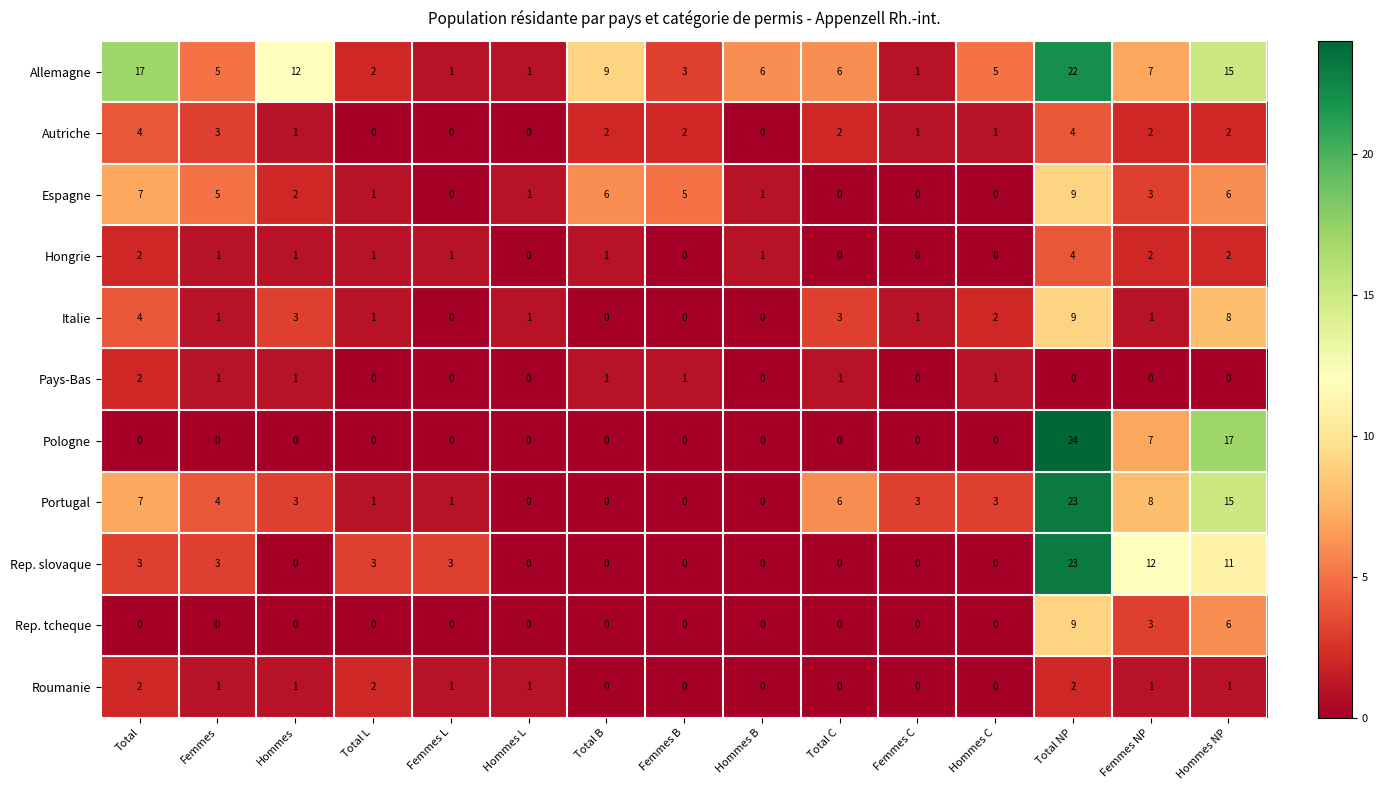

What is the difference between the highest and lowest values at Femmes?

5